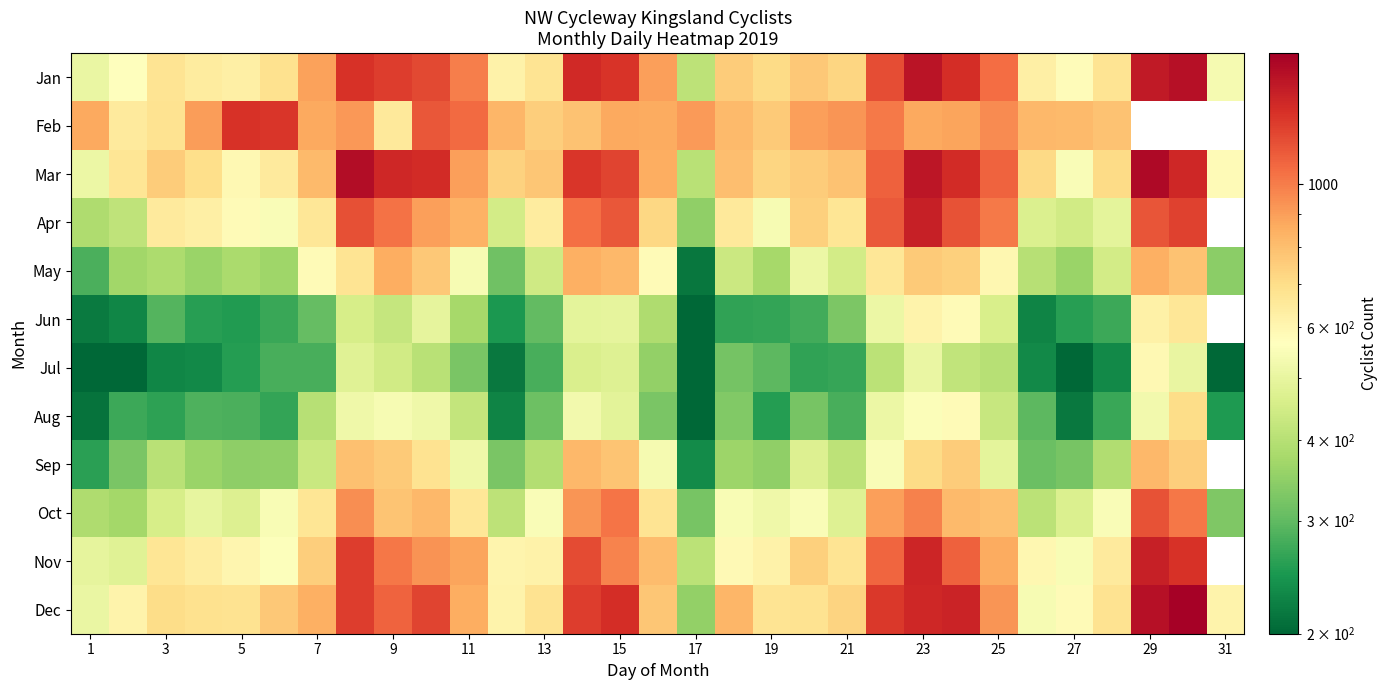

Which series has the largest range (max minus min)?

Dec